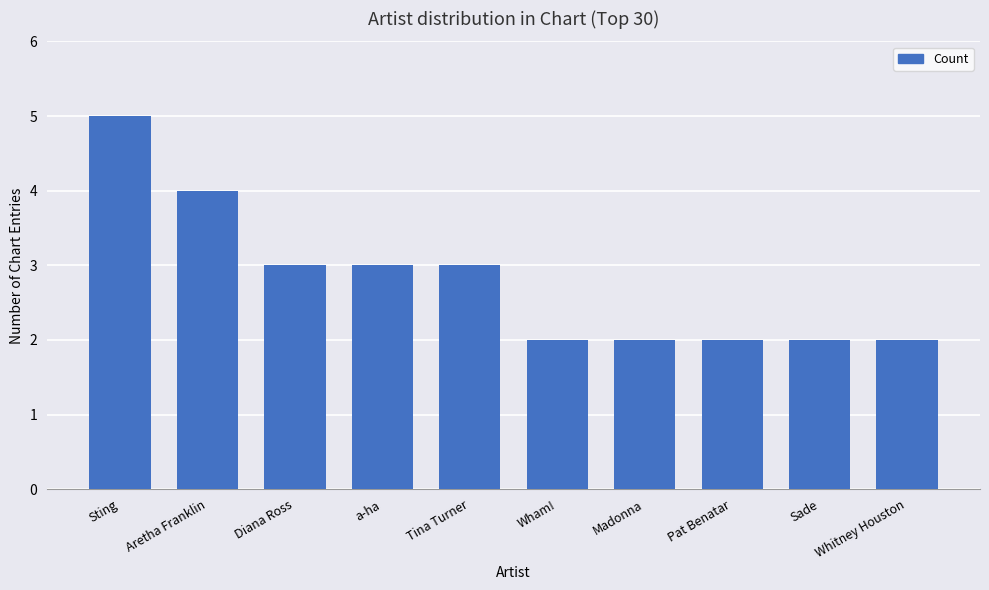

Count the number of data series in this chart.

1